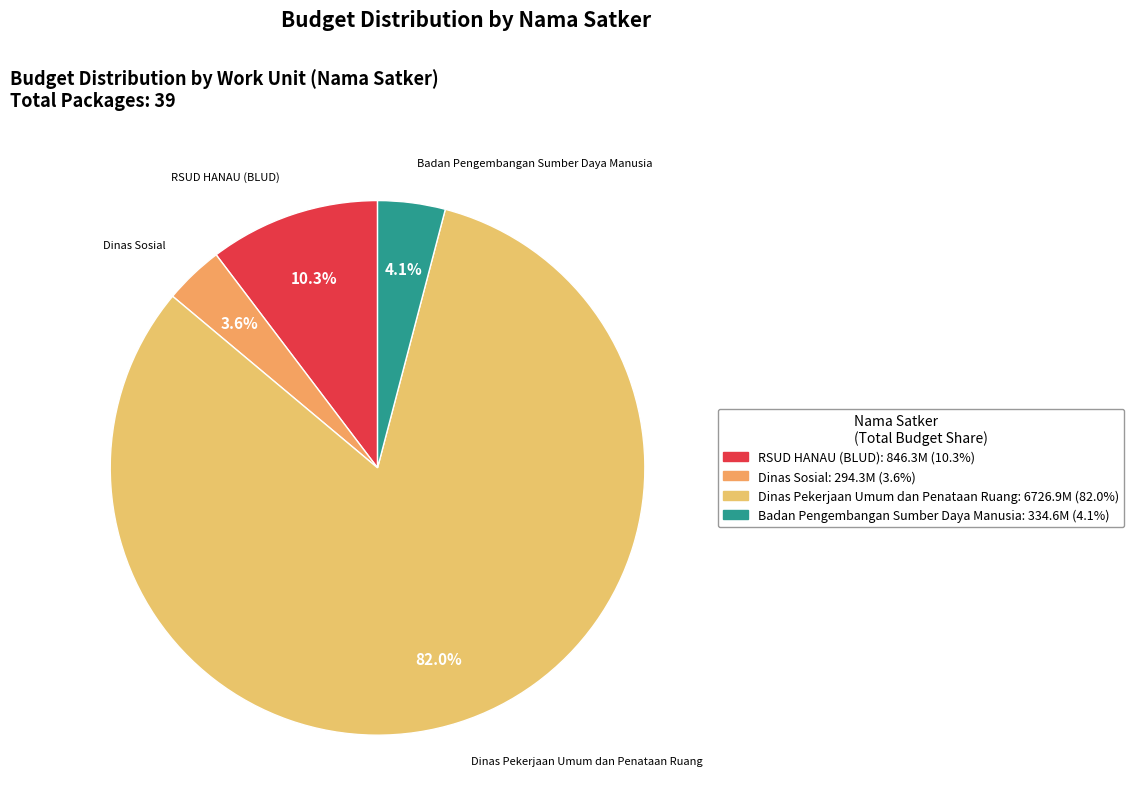

Which slice is the largest?

Dinas Pekerjaan Umum dan Penataan Ruang